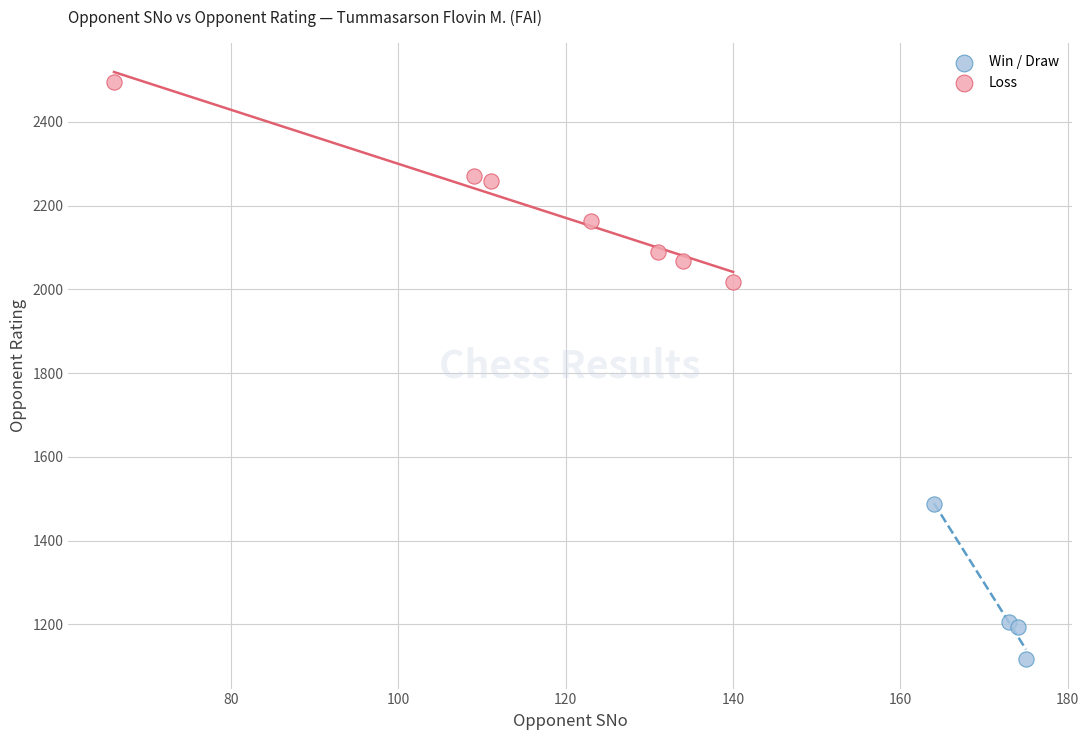

Which series contains the lowest Y value?

Win / Draw